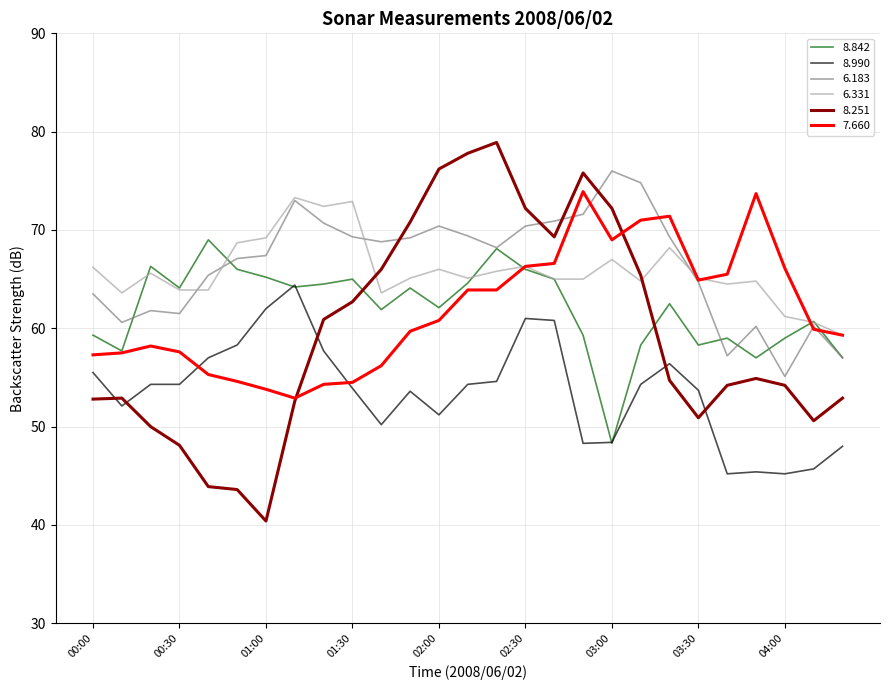

True or false: 6.331 and 8.990 cross at least once.

False